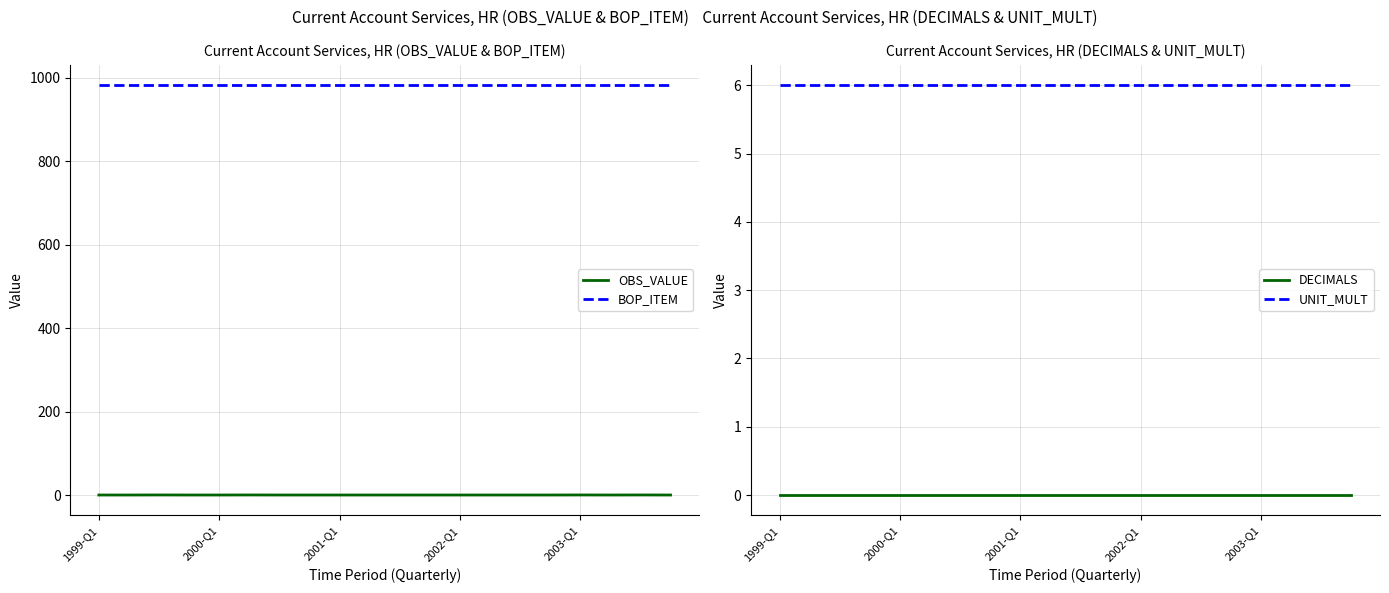

The value of BOP_ITEM at 2002-Q1 is 673.1. True or false?

False